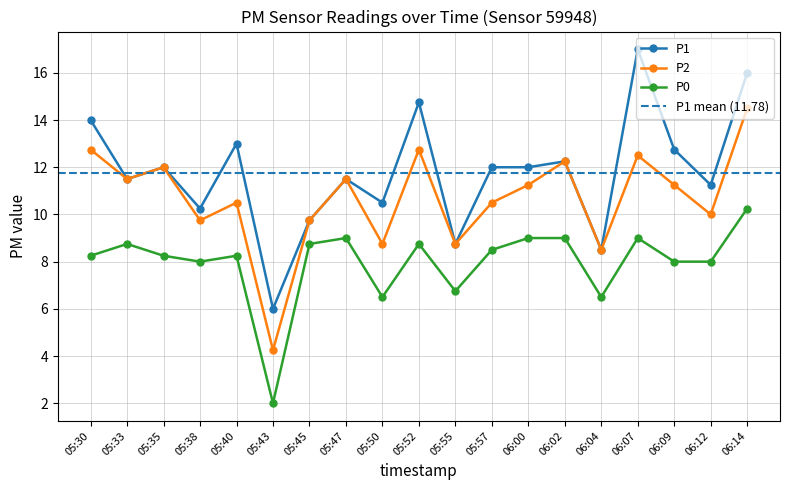

At which label does P1 reach its minimum?

05:43